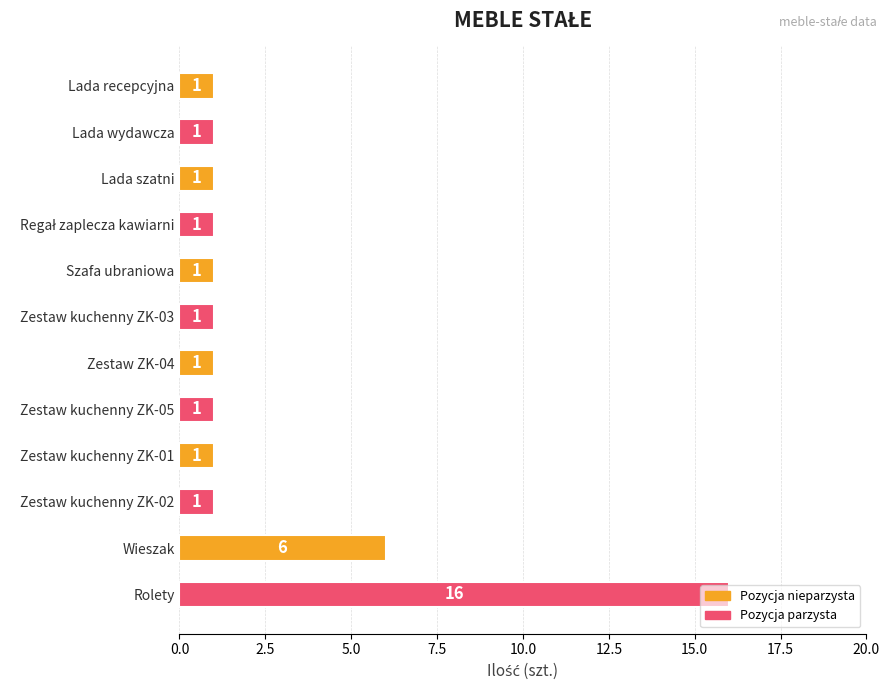

The value at Zestaw kuchenny ZK-01 is 1. True or false?

True